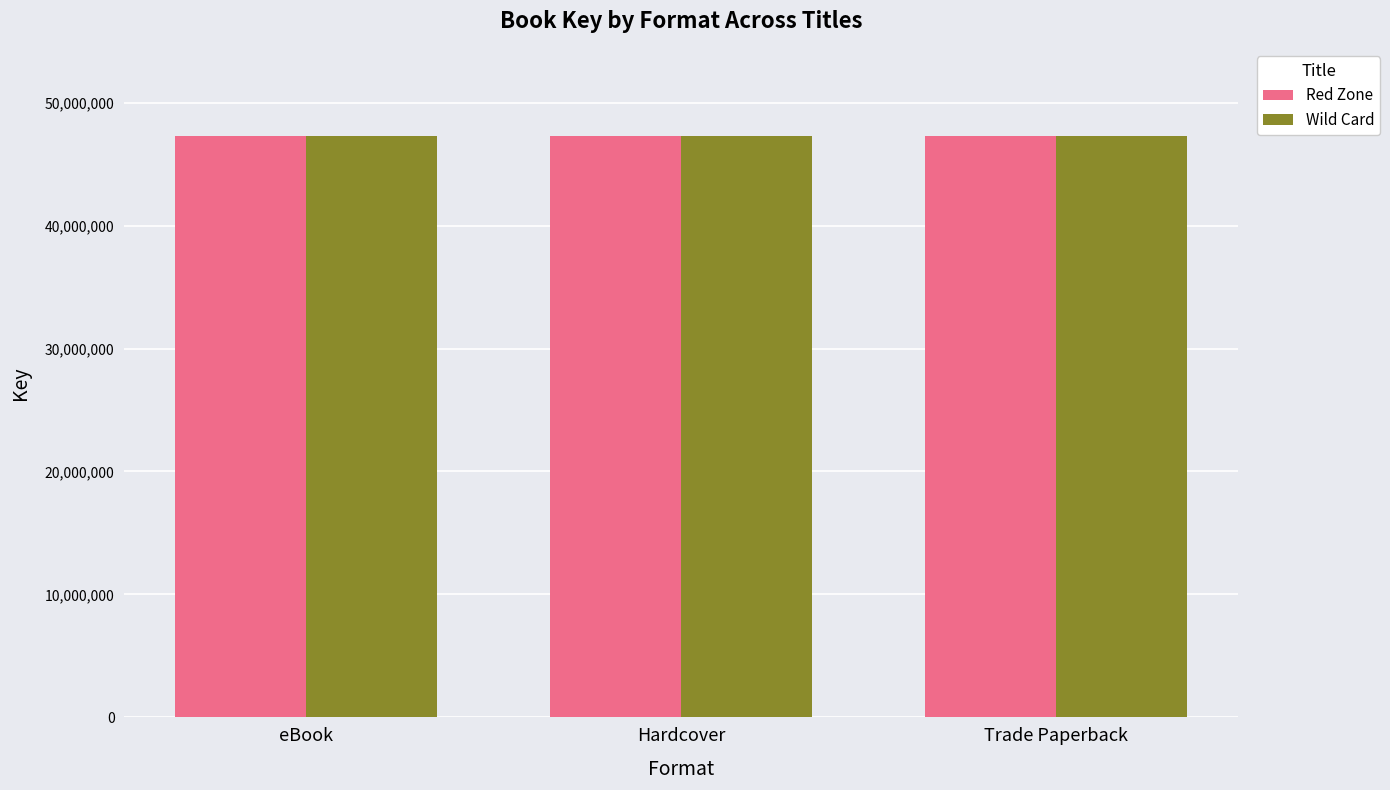

What is the sum of the Wild Card values at eBook and Hardcover?

94562206